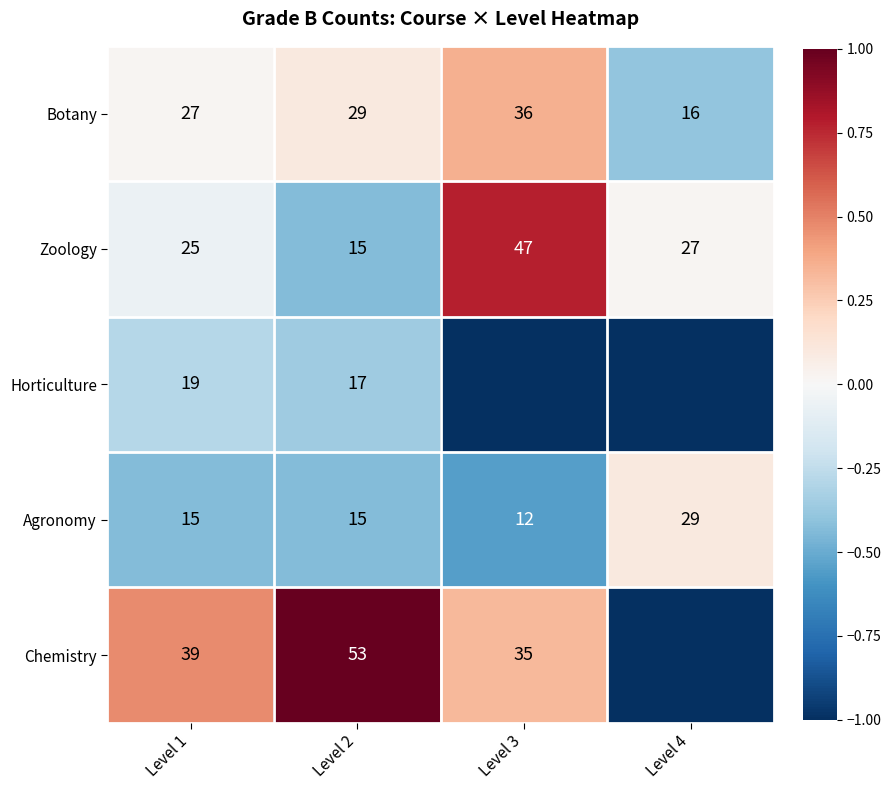

Which category has the lowest value across all series?

Level 3